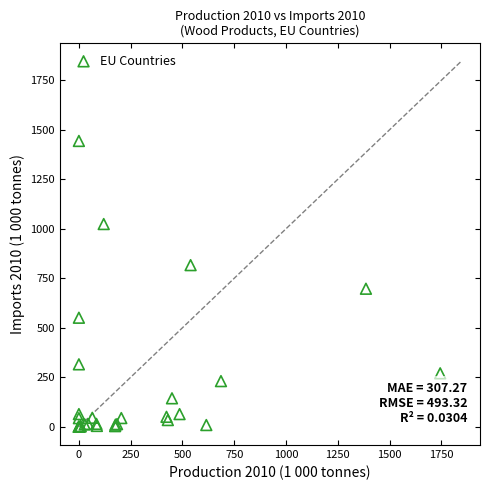

What Y value in the scatter plot is closest to 721?

697.0